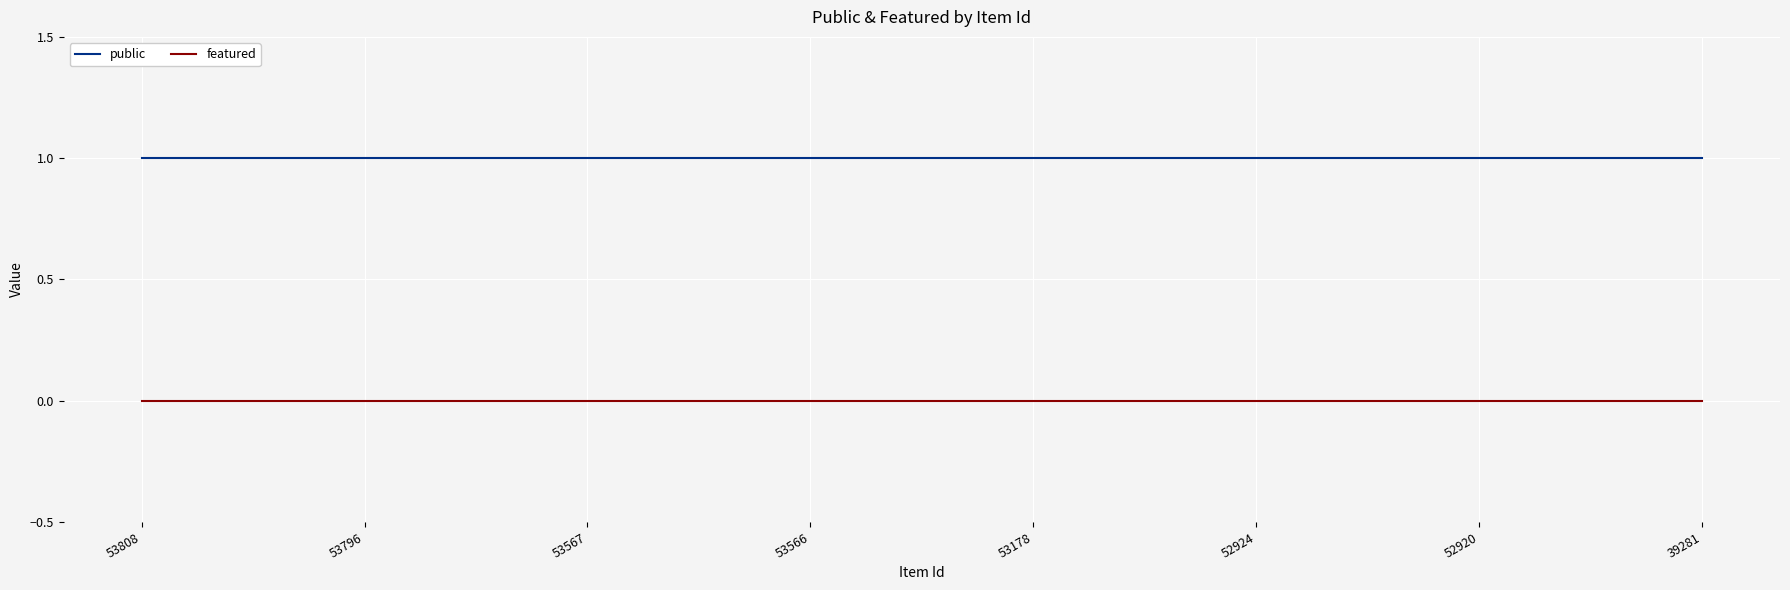

At how many categories does at least one series exceed 0?

8